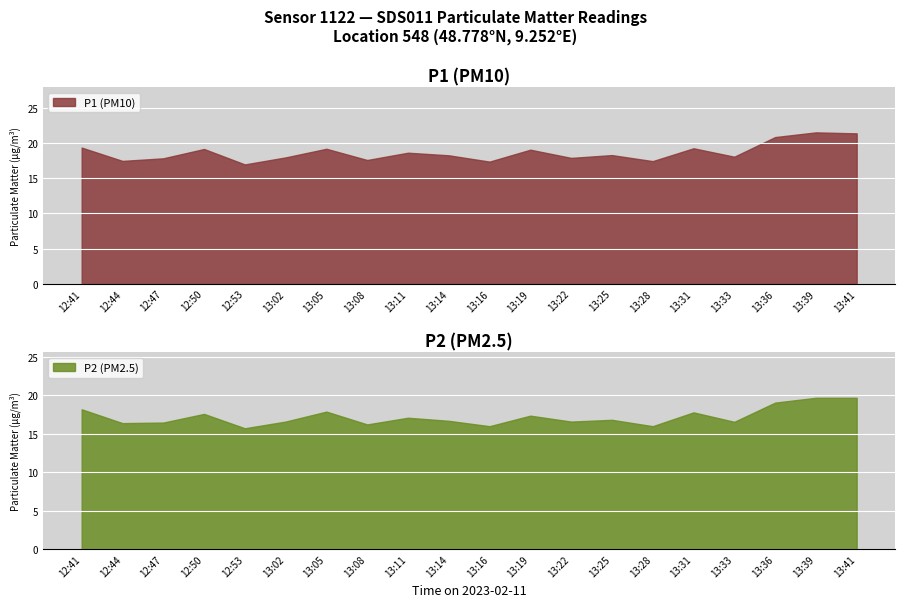

Reading left to right, what are all the values shown in this chart?

P1: 12:41=19.4	12:44=17.5	12:47=17.9	12:50=19.2	12:53=17.0	13:02=18.0	13:05=19.2	13:08=17.6	13:11=18.7	13:14=18.3	13:16=17.4	13:19=19.1	13:22=17.9	13:25=18.3	13:28=17.5	13:31=19.3	13:33=18.1	13:36=20.9	13:39=21.6	13:41=21.4
P2: 12:41=18.2	12:44=16.4	12:47=16.5	12:50=17.6	12:53=15.7	13:02=16.6	13:05=17.9	13:08=16.2	13:11=17.1	13:14=16.7	13:16=16.0	13:19=17.4	13:22=16.6	13:25=16.8	13:28=16.0	13:31=17.8	13:33=16.6	13:36=19.1	13:39=19.7	13:41=19.7